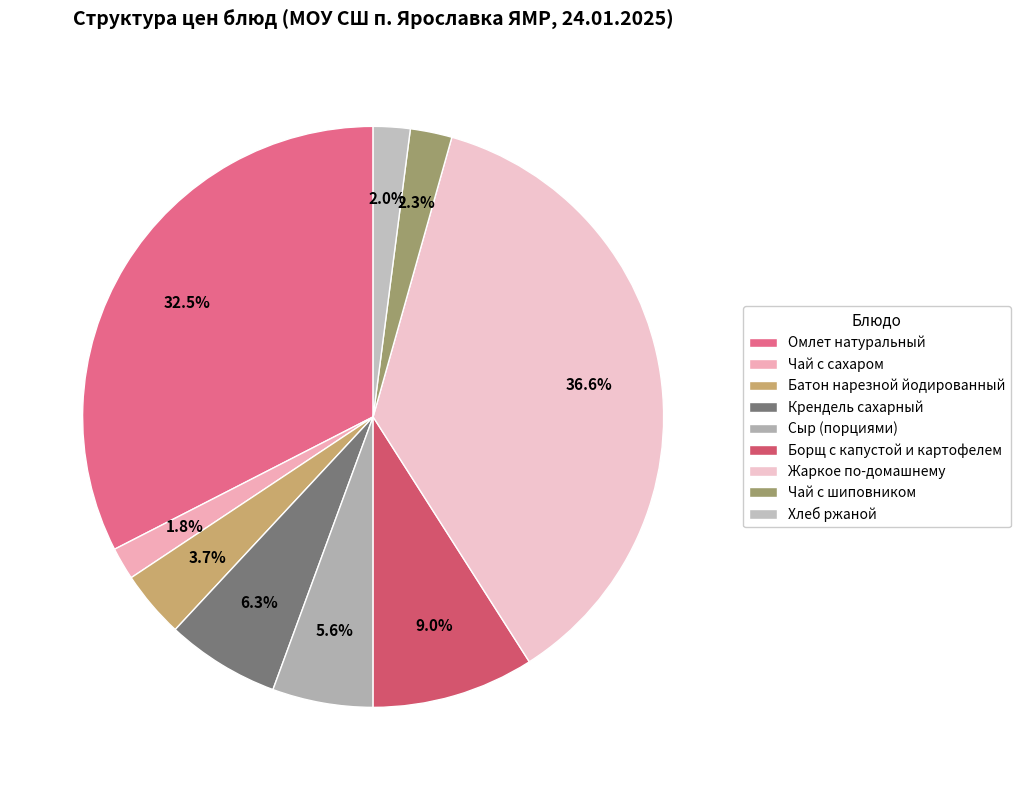

Count the number of slices in the pie.

9